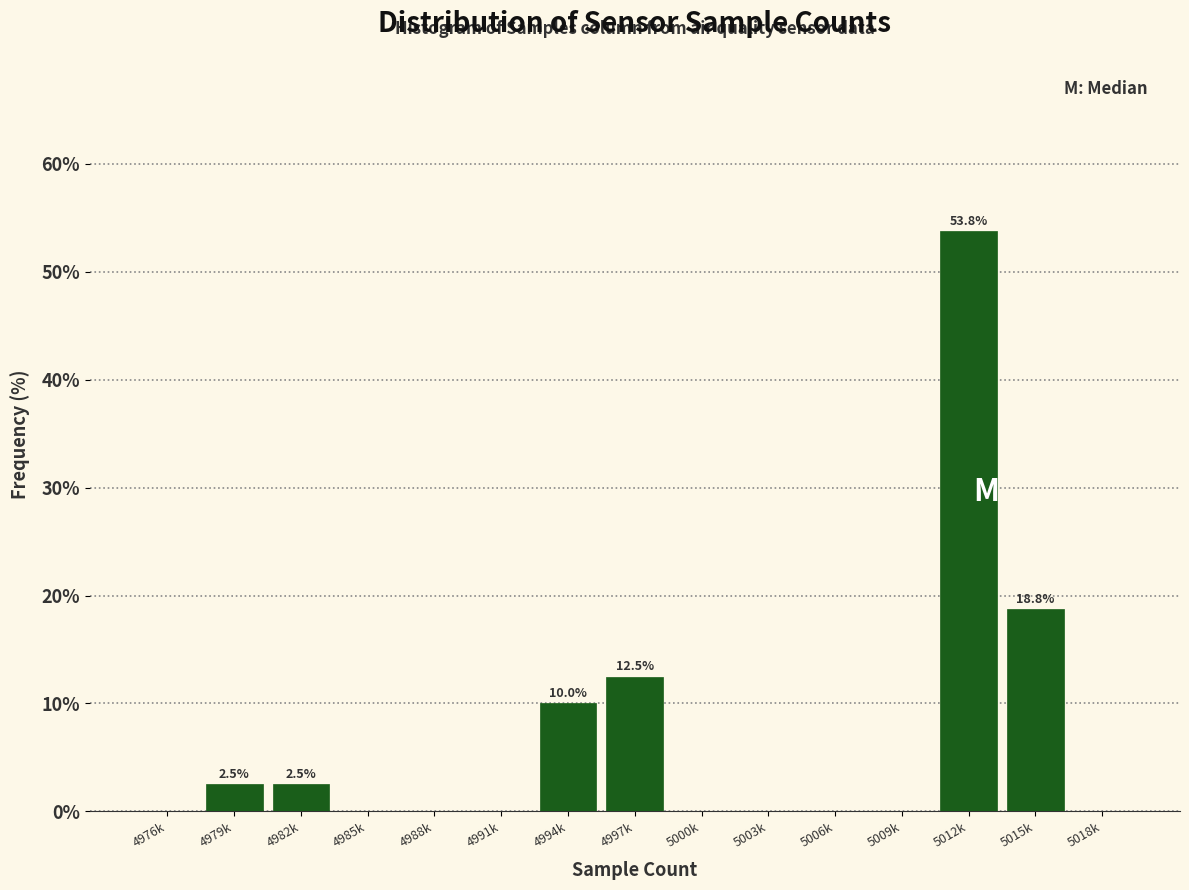

Reading left to right, extract all data points from this chart.

4976k=0.0	4979k=2.5	4982k=2.5	4985k=0.0	4988k=0.0	4991k=0.0	4994k=10.0	4997k=12.5	5000k=0.0	5003k=0.0	5006k=0.0	5009k=0.0	5012k=53.8	5015k=18.8	5018k=0.0